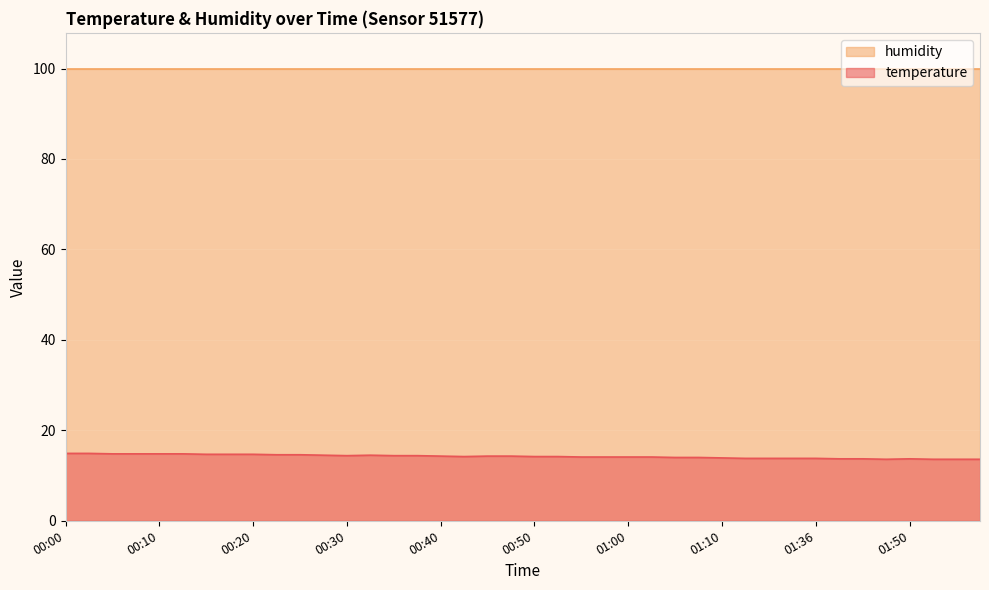

Where is the first local maximum?

00:32